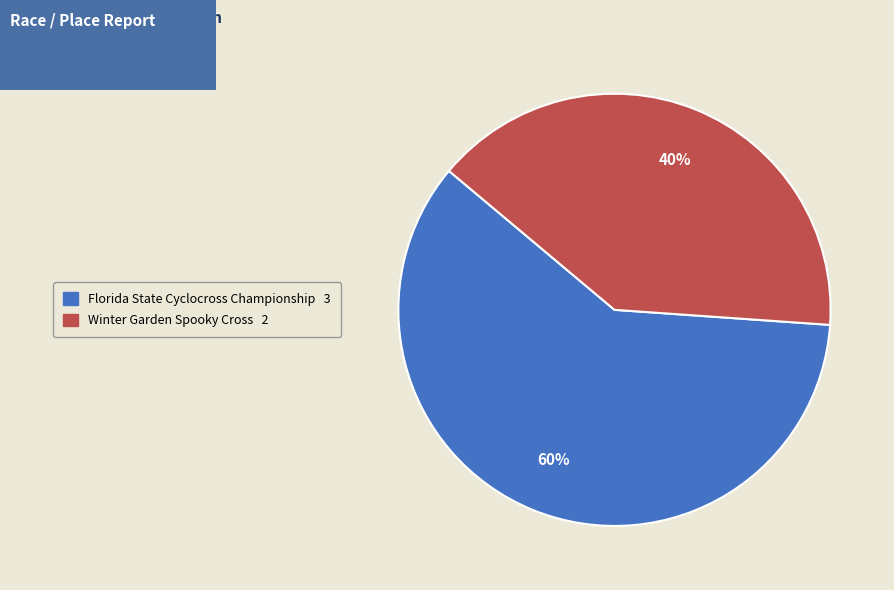

What is the smallest slice in the pie chart?

Winter Garden Spooky Cross